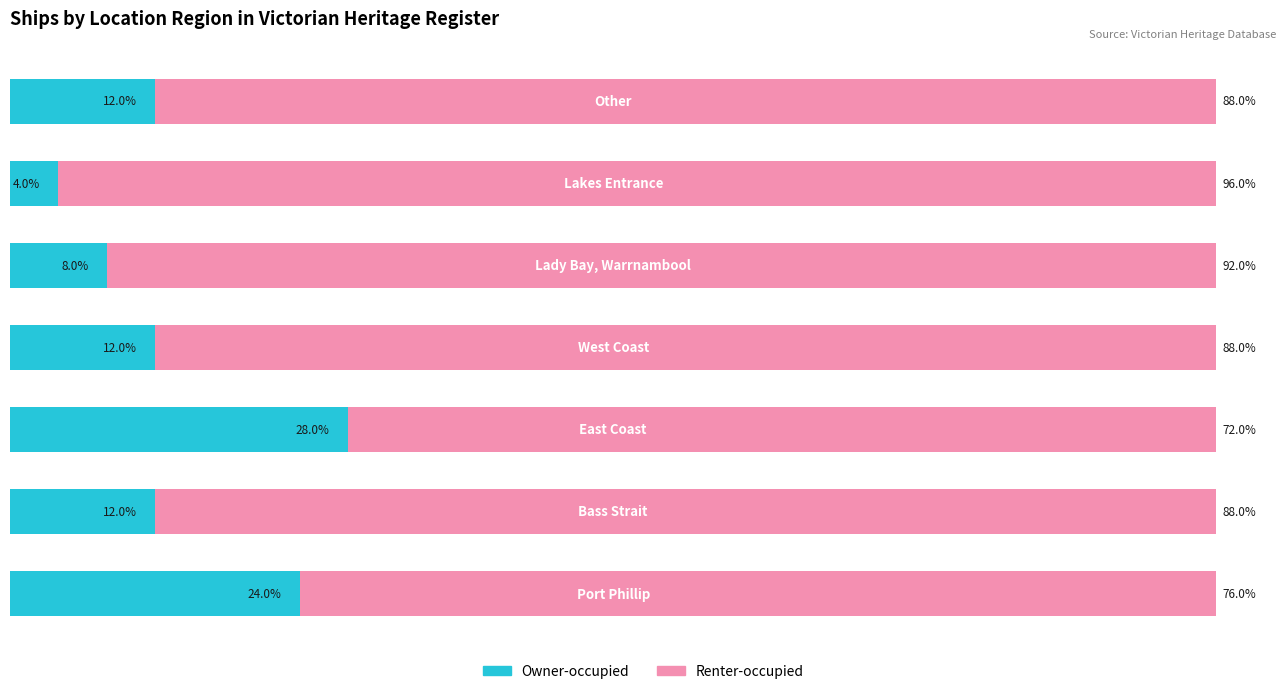

What are all the series names shown in the legend?

Owner-occupied, Renter-occupied